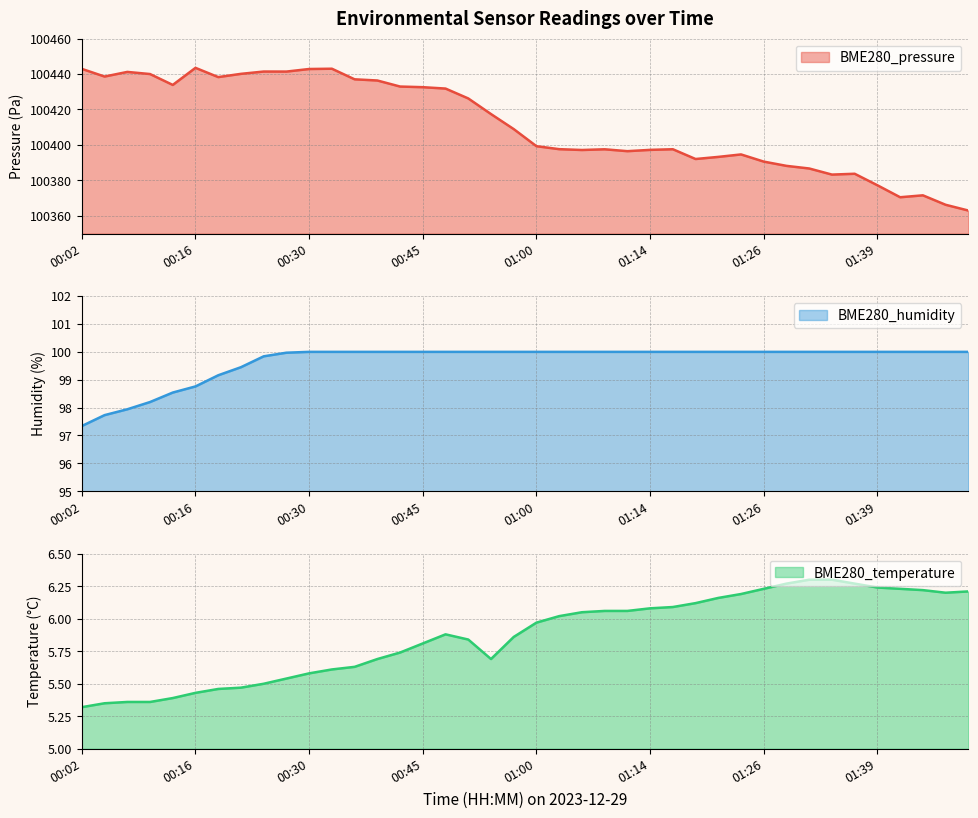

Is it true that BME280_pressure equals 177103.8 at 00:48?

False